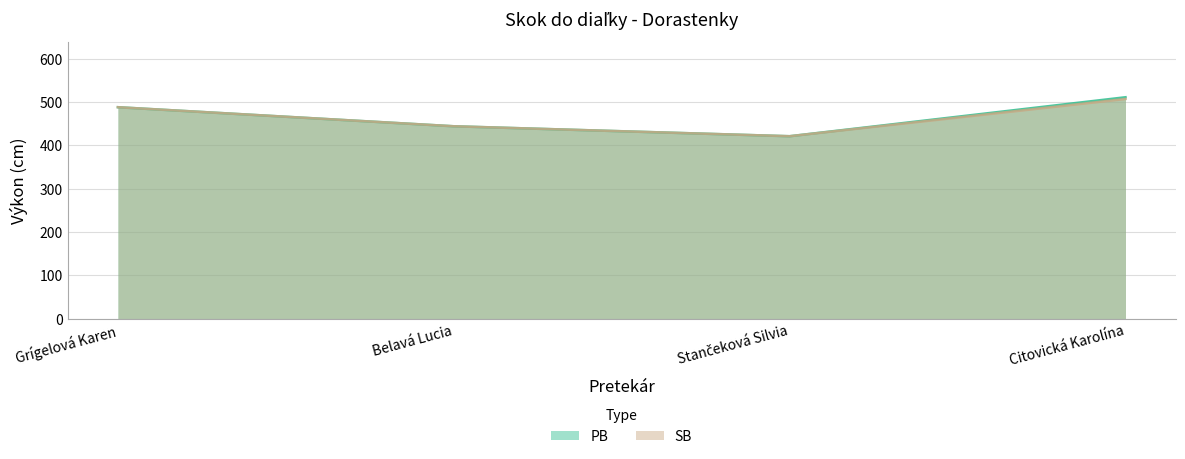

At which label does SB reach its minimum?

Stančeková Silvia